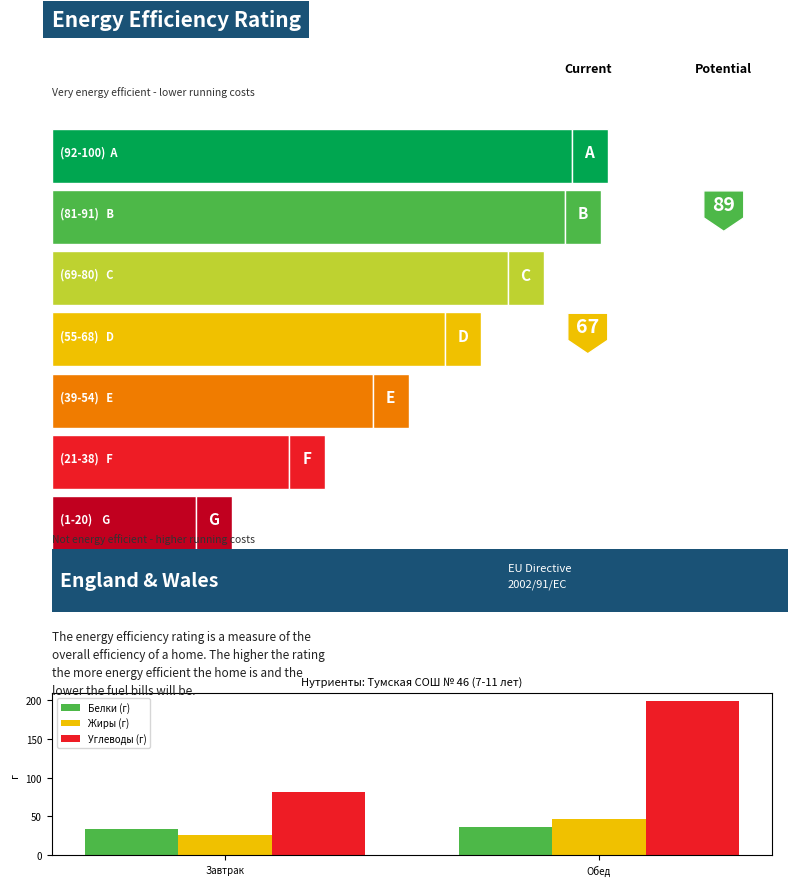

Which series changed the most between Завтрак and Обед?

Углеводы (г)